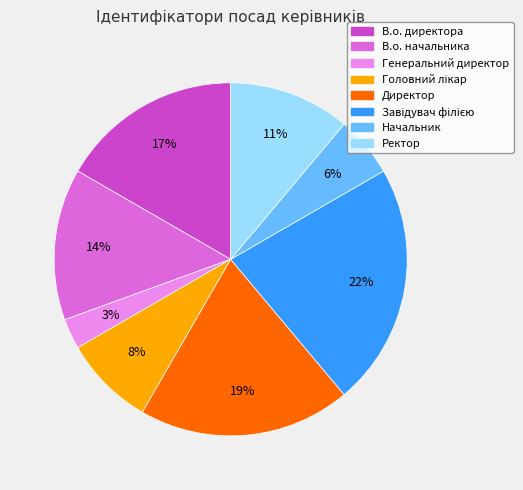

Does В.о. директора account for over 50% of the chart?

No